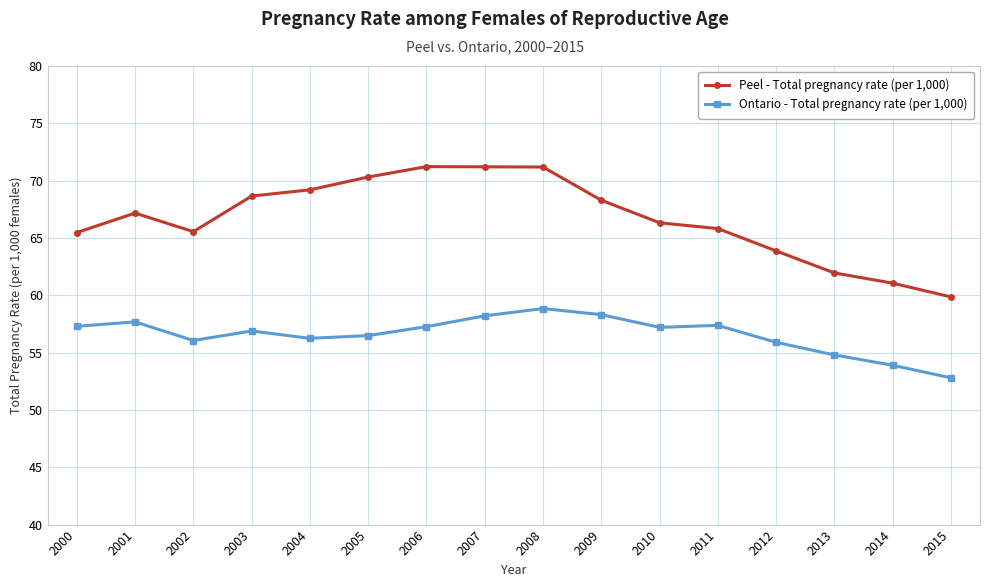

At which label is Ontario - Total pregnancy rate (per 1,000) closest to 55?

2013